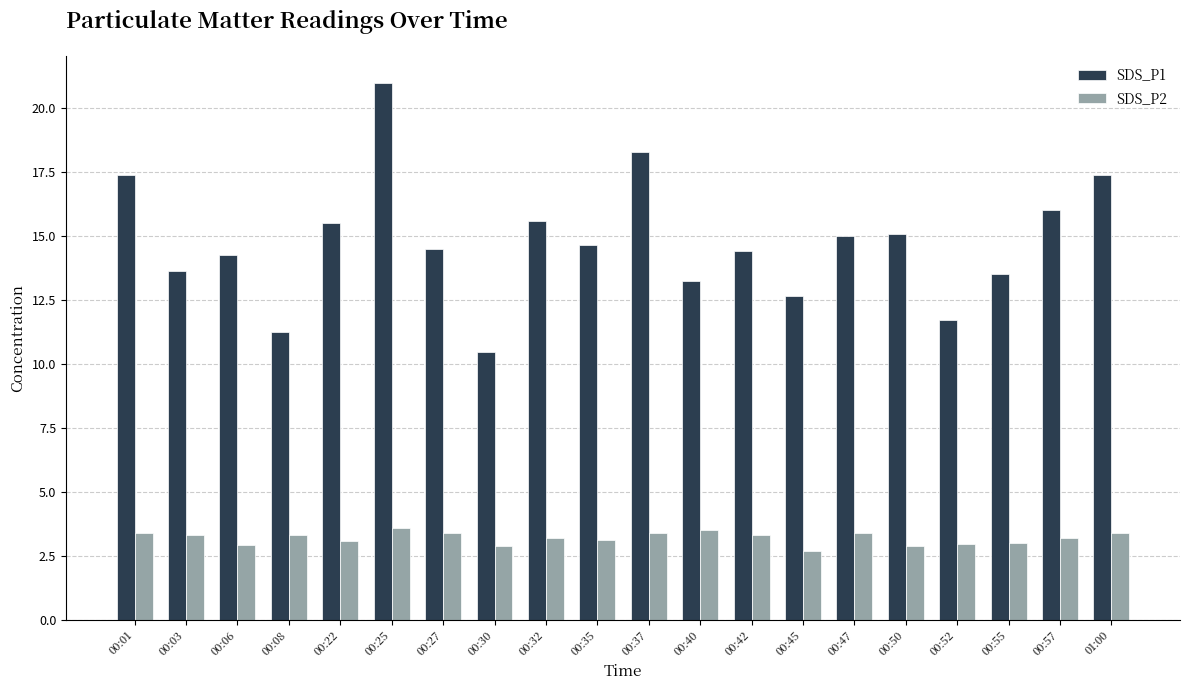

What is the value of the SDS_P1 bar at the 8th from the left?

10.5